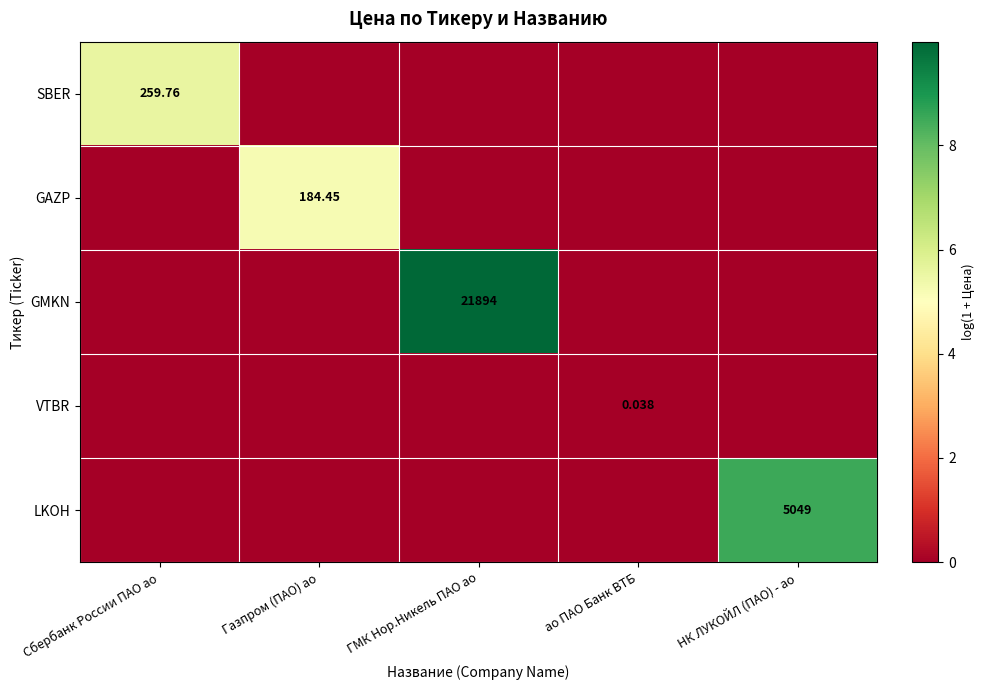

At which category is the sum across all series the highest?

ГМК Нор.Никель ПАО ао